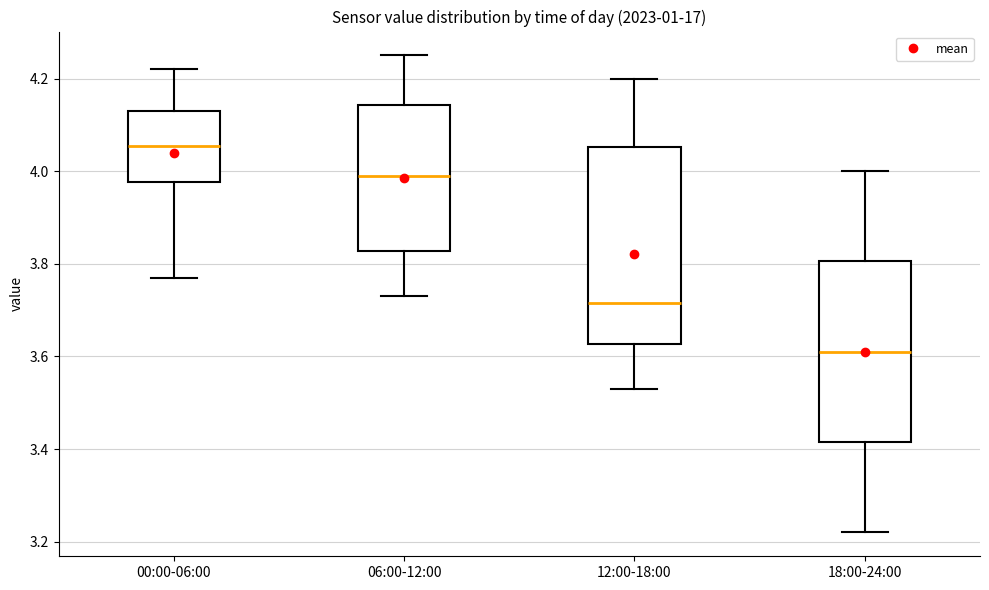

Which box's median line is the lowest?

18:00-24:00